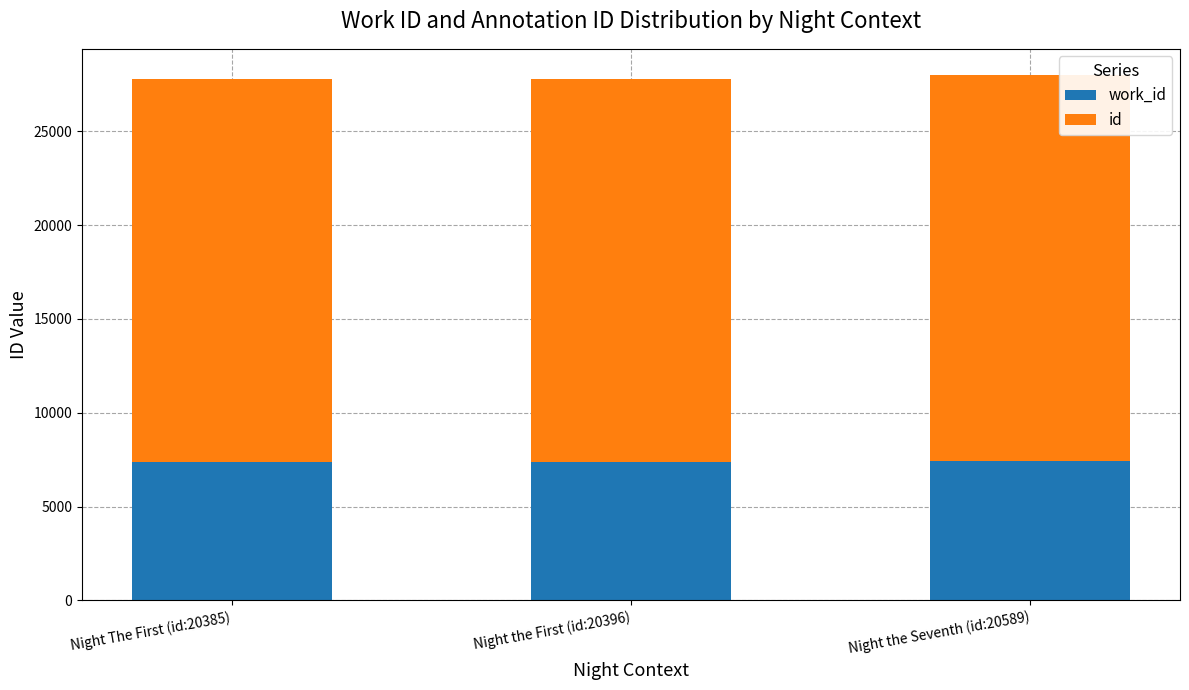

Are the bars grouped side by side (vs. stacked)?

No